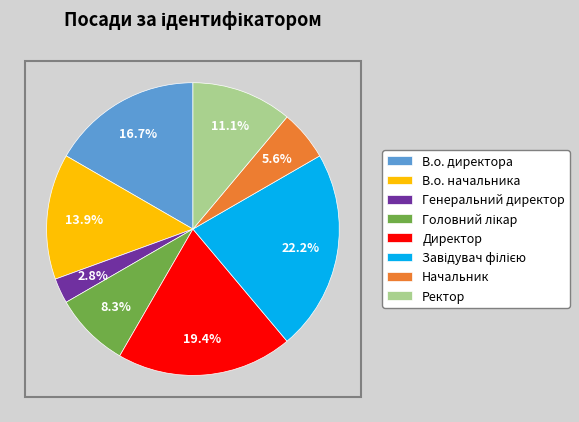

To the nearest percent, what is the average slice percentage?

12%